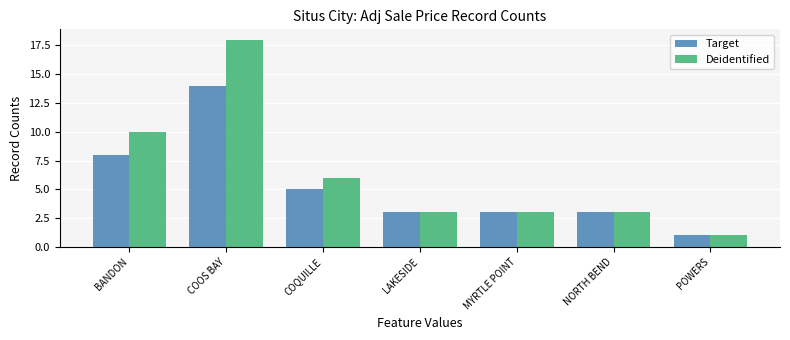

Reading right to left, extract all data points from this chart.

Target: POWERS=1	NORTH BEND=3	MYRTLE POINT=3	LAKESIDE=3	COQUILLE=5	COOS BAY=14	BANDON=8
Deidentified: POWERS=1	NORTH BEND=3	MYRTLE POINT=3	LAKESIDE=3	COQUILLE=6	COOS BAY=18	BANDON=10